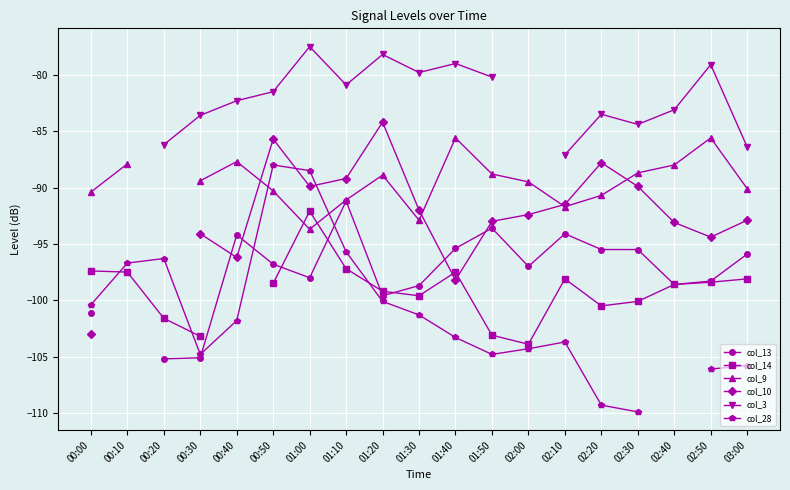

Where do col_9 and col_28 first cross each other?

00:40 and 00:50